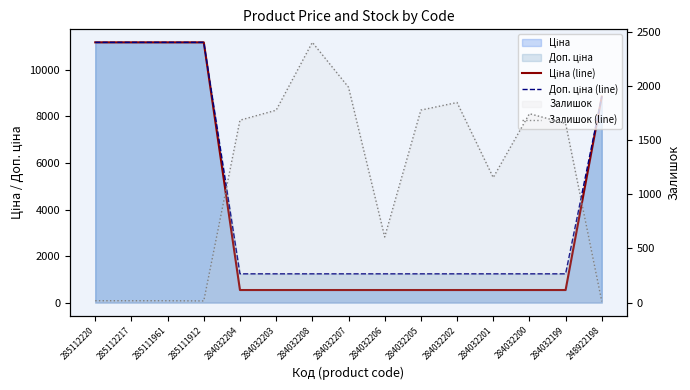

How many data points in Залишок (line) are above 1653?

7